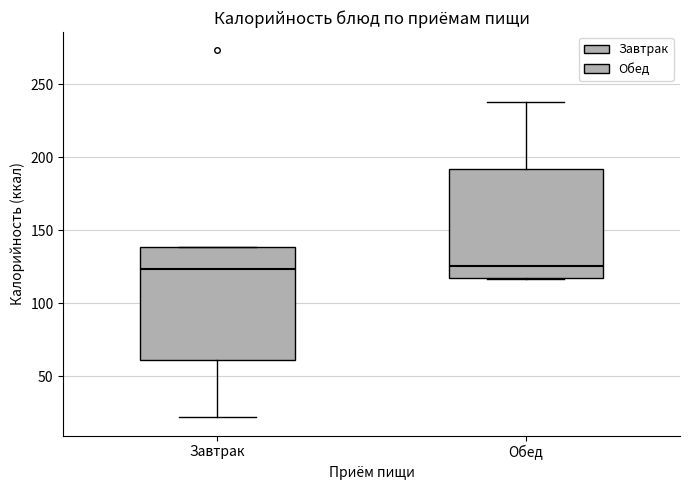

Where does the upper whisker of the box for Обед end on the y-axis? The values are not printed on the chart, so give them approximately, as read against the axis.

240